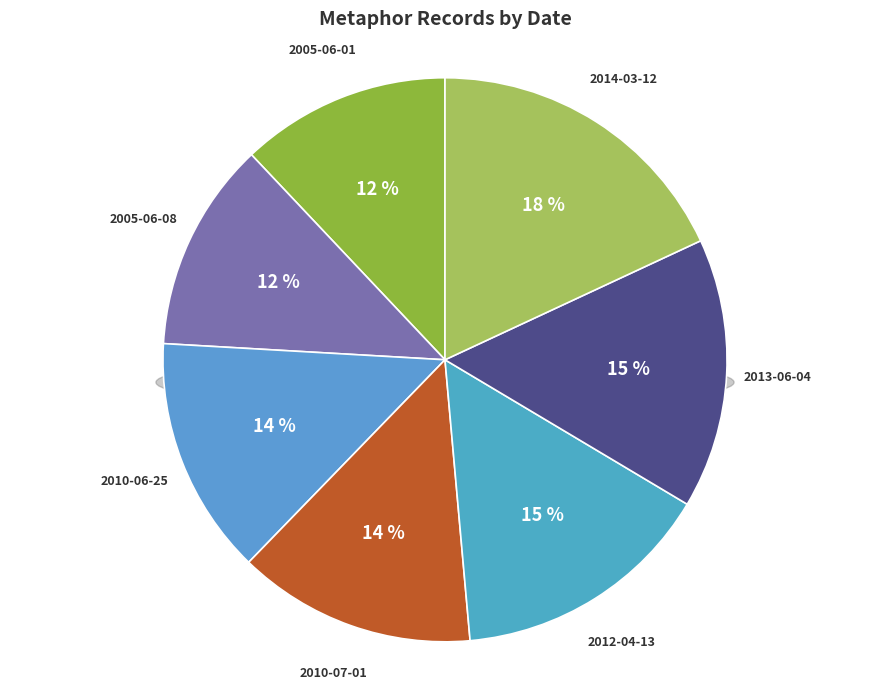

To the nearest percent, what is the average slice percentage?

14%